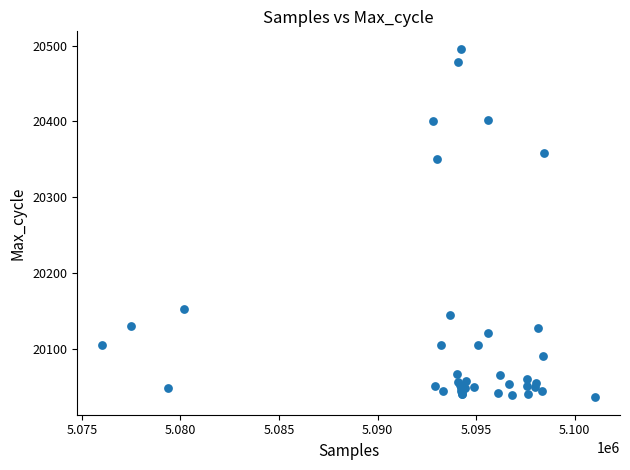

What Y value in the scatter plot is closest to 20266?

20351